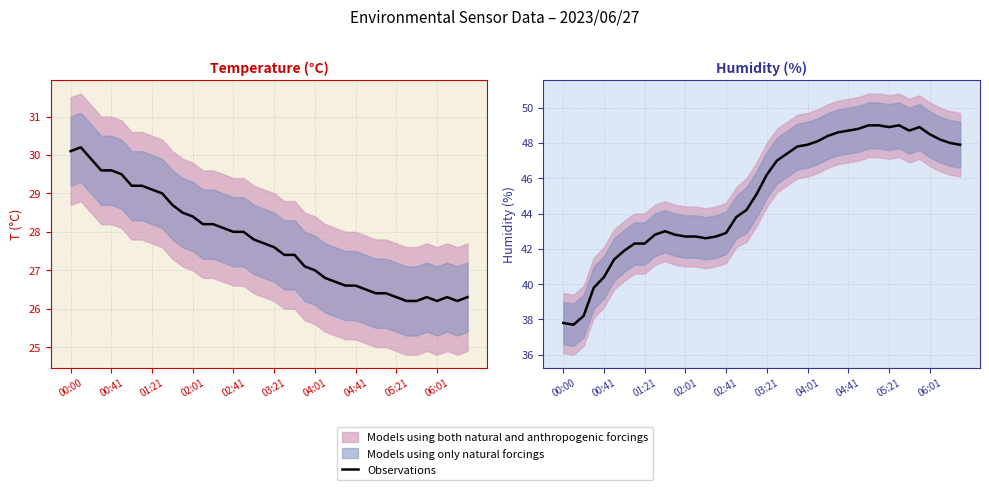

What is the greatest value displayed?

49.0